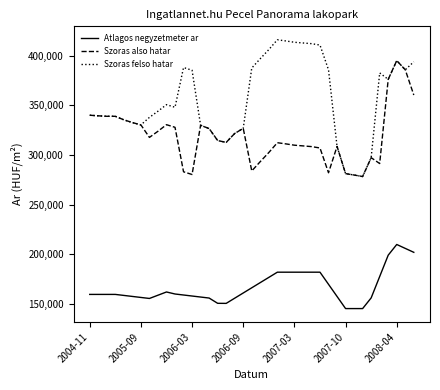

Which series has the largest total across all categories?

Szoras felso hatar